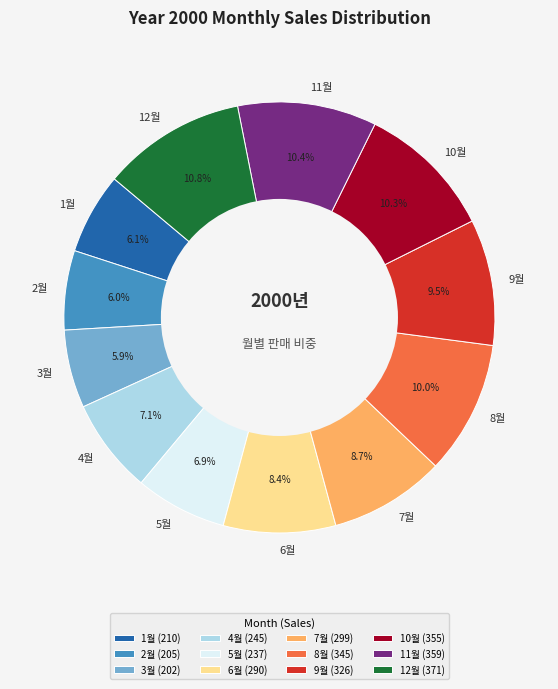

Count the number of slices in the pie.

12